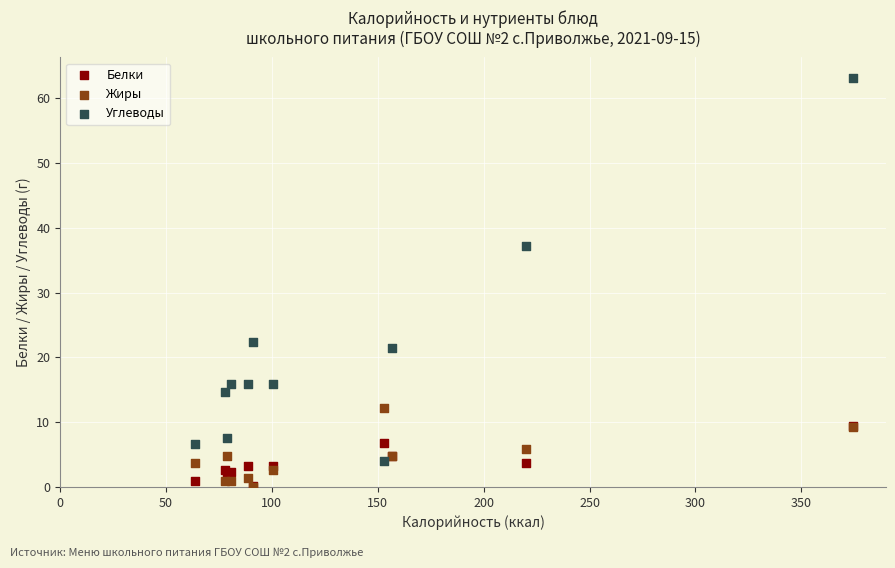

What are all the series names shown in the legend?

Белки, Жиры, Углеводы